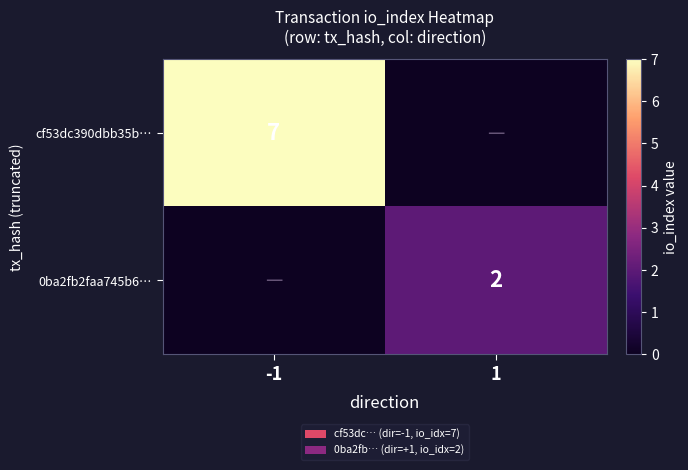

The value of cf53dc390dbb35b… at -1 is 7. True or false?

True